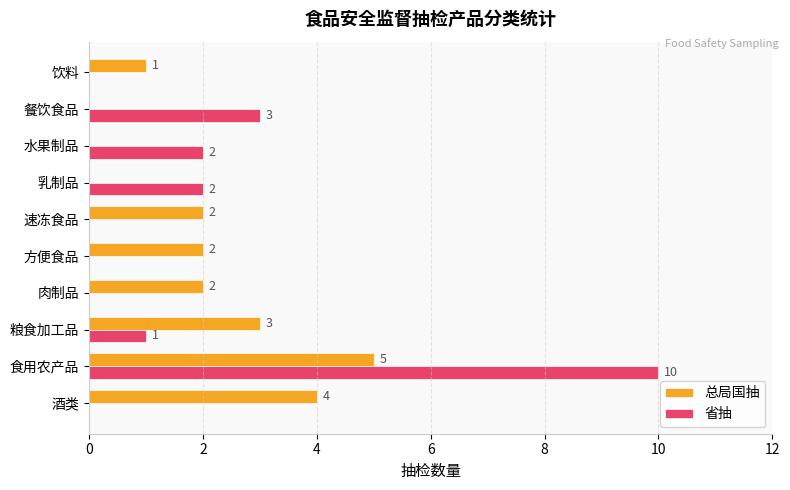

Which series changed the most between 粮食加工品 and 餐饮食品?

总局国抽